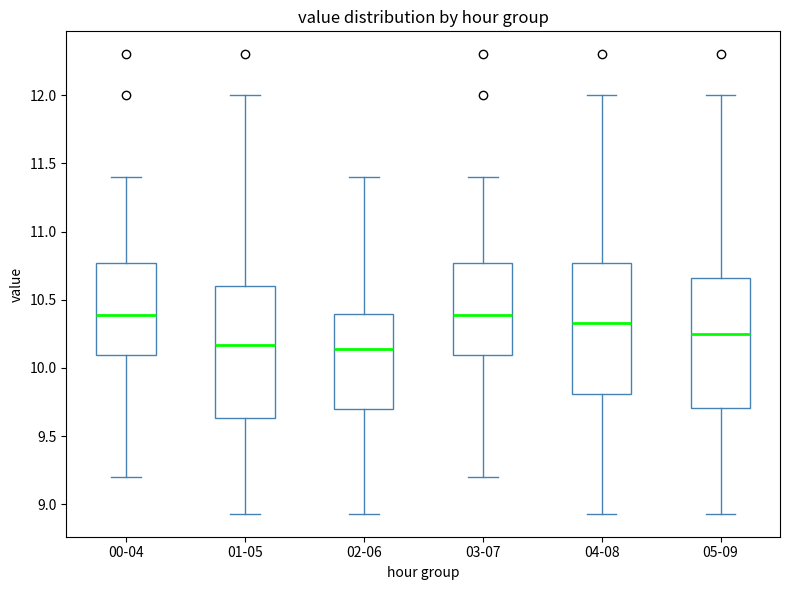

Reading left to right, transcribe this box plot: for each box, give where its median line is, the range the box spans, and where its two whiskers end, as read against the y-axis. The values are not printed on the chart, so give them approximately, as read against the axis.

00-04: median 10.40, box 10.10 to 10.75, whiskers 9.20 to 11.40
01-05: median 10.15, box 9.65 to 10.60, whiskers 8.95 to 12.00
02-06: median 10.15, box 9.70 to 10.40, whiskers 8.95 to 11.40
03-07: median 10.40, box 10.10 to 10.75, whiskers 9.20 to 11.40
04-08: median 10.35, box 9.80 to 10.75, whiskers 8.95 to 12.00
05-09: median 10.25, box 9.70 to 10.65, whiskers 8.95 to 12.00